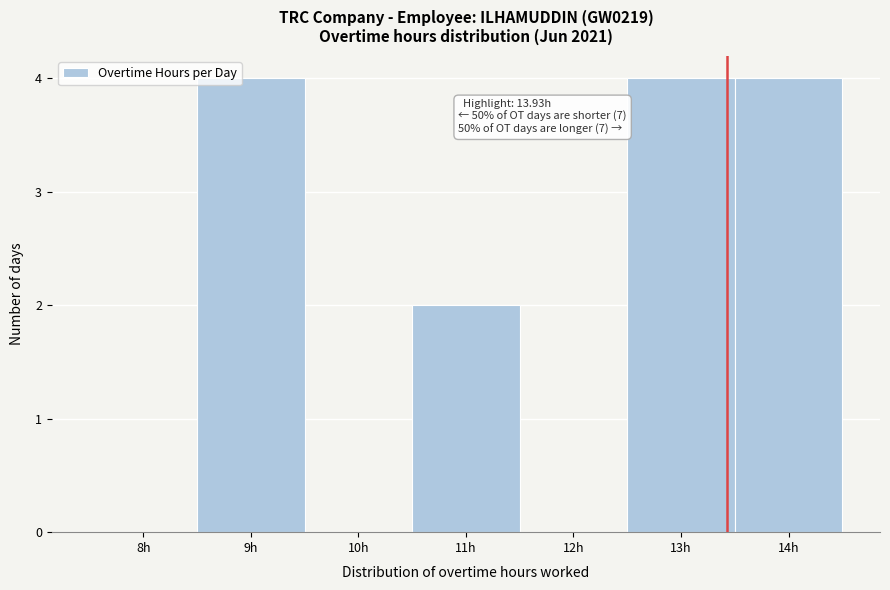

Reading left to right, extract all data points from this chart.

8h=0	9h=4	10h=0	11h=2	12h=0	13h=4	14h=4